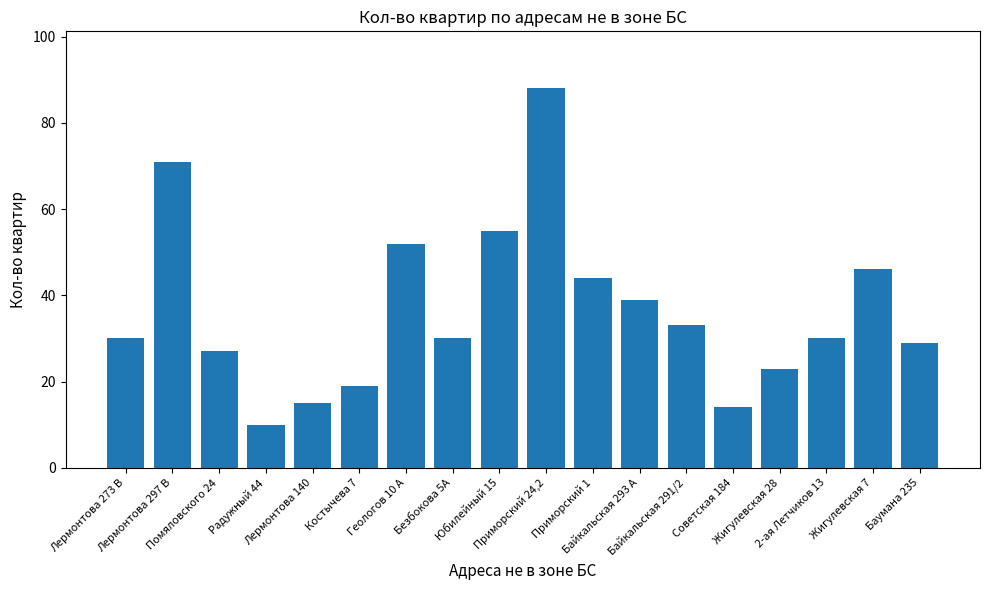

Is it true that the value at Юбилейный 15 is 74?

False